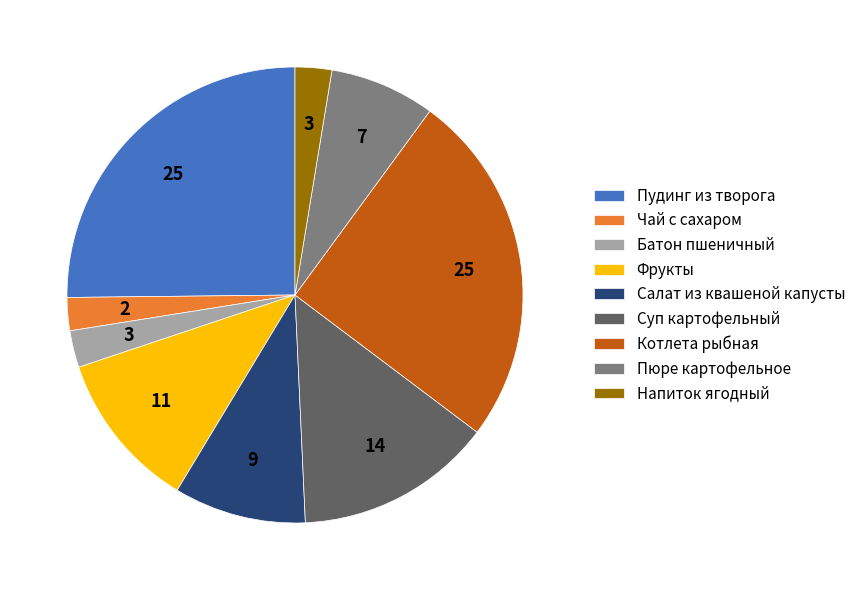

Is Чай с сахаром the majority of the pie?

No